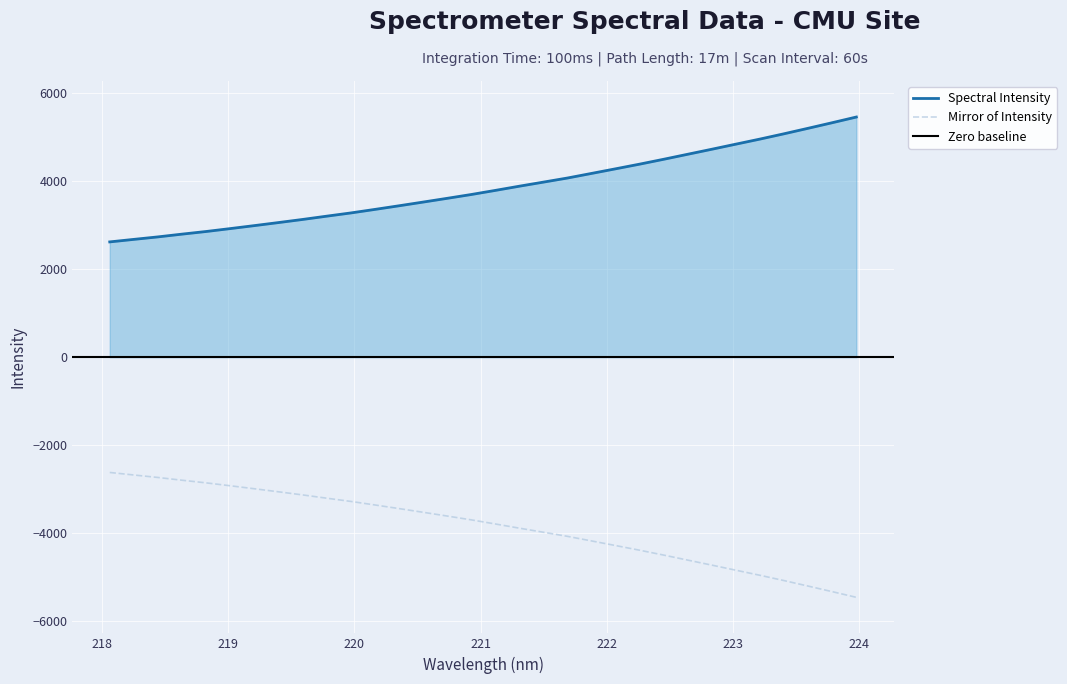

The chart shows a value of 6667.1 at 223.2172. True or false?

False